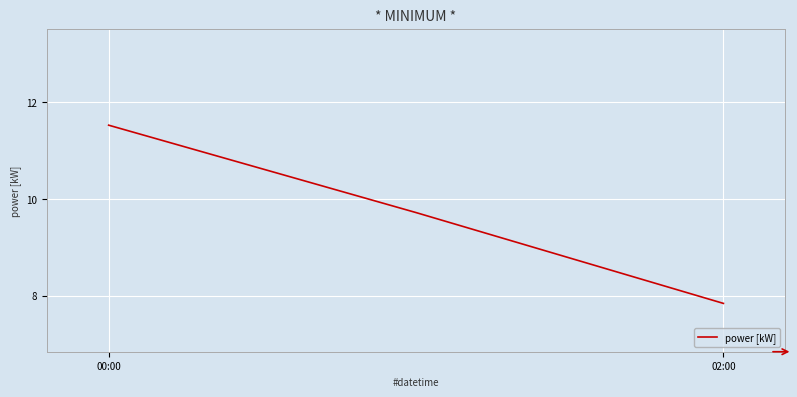

Count the values in the range 7 to 11.

2